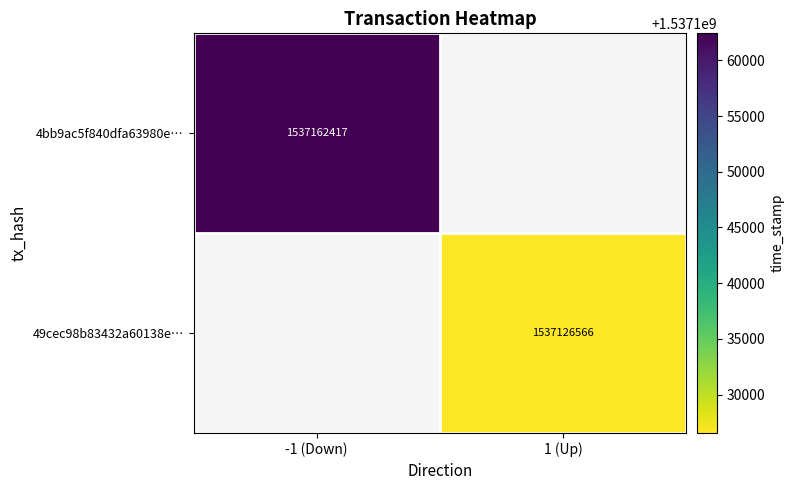

At how many categories does at least one series exceed 1537139416?

1